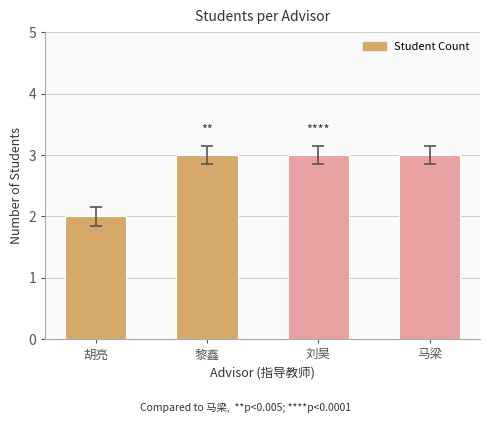

What is the smallest value displayed?

2